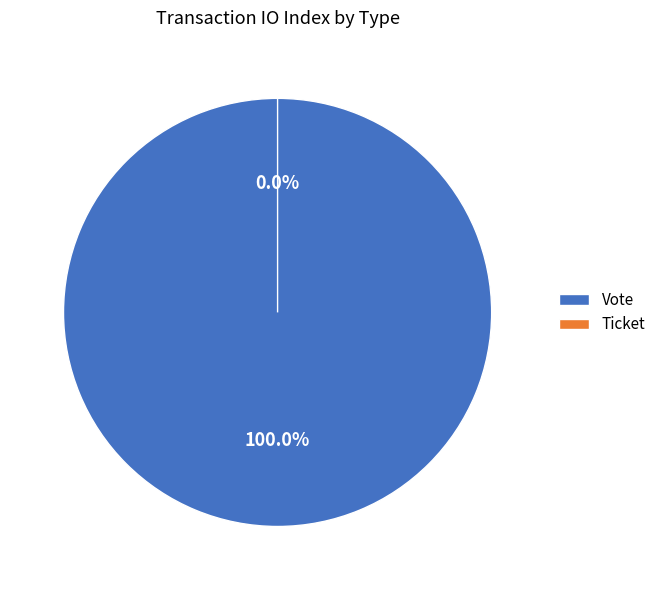

True or false: Ticket accounts for 8% of the total.

False